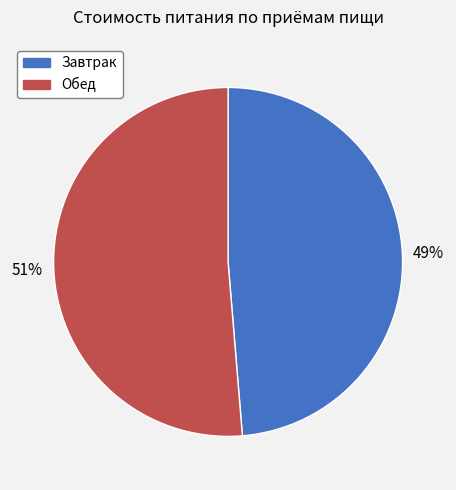

Is there any slice that represents more than half of the pie?

Yes